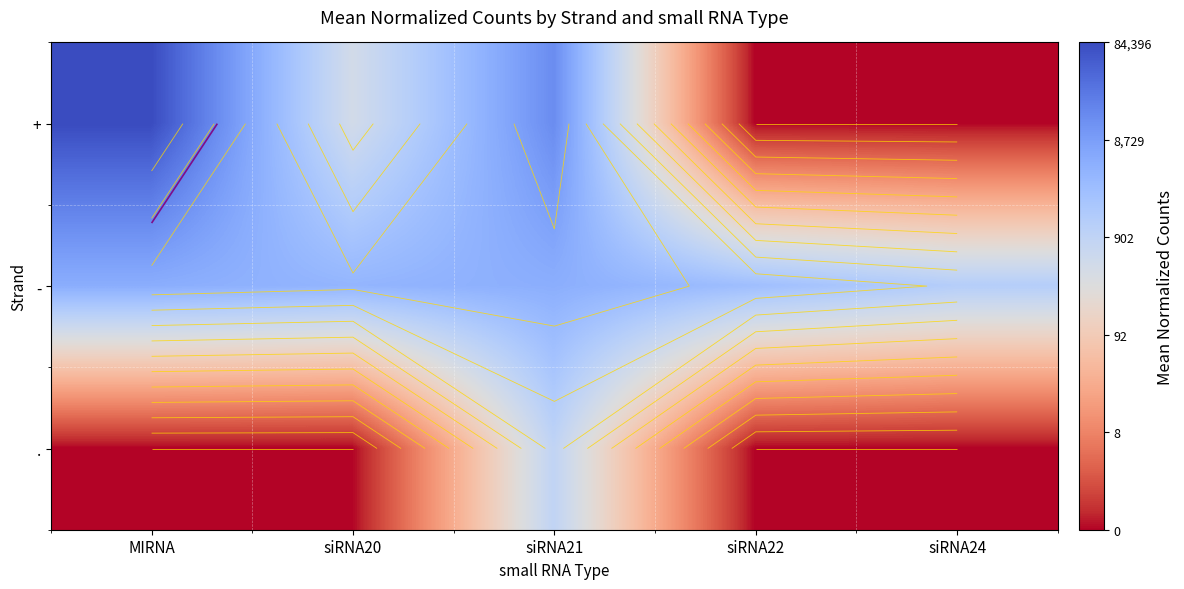

Rank the series by their average value, from lowest to highest.

., +, -